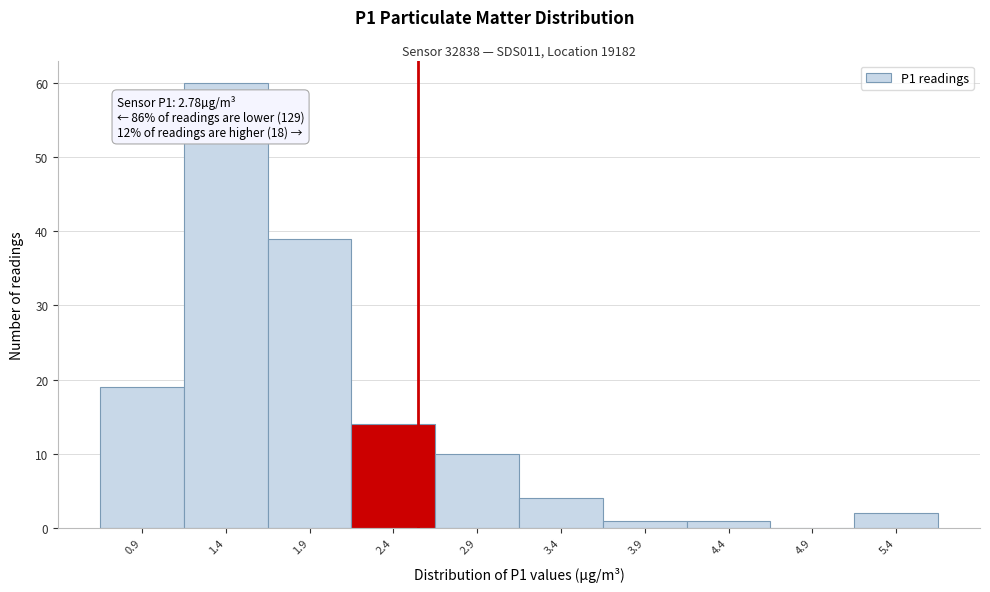

Reading left to right, list all the values displayed in this chart.

0.9=19	1.4=60	1.9=39	2.4=14	2.9=10	3.4=4	3.9=1	4.4=1	4.9=0	5.4=2